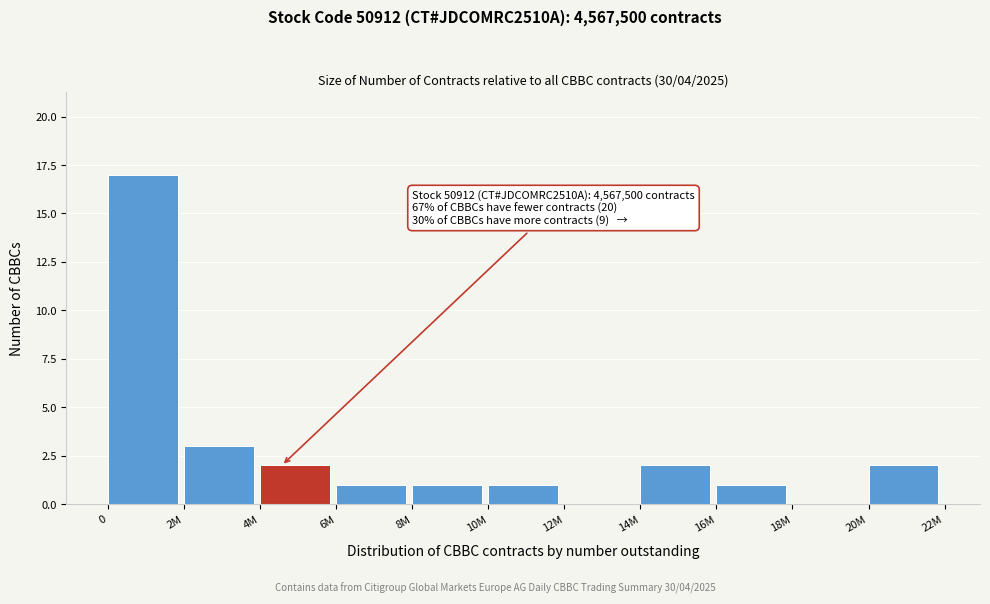

Reading left to right, transcribe all the data shown in this chart.

0=17	2M=3	4M=2	6M=1	8M=1	10M=1	12M=0	14M=2	16M=1	18M=0	20M=2